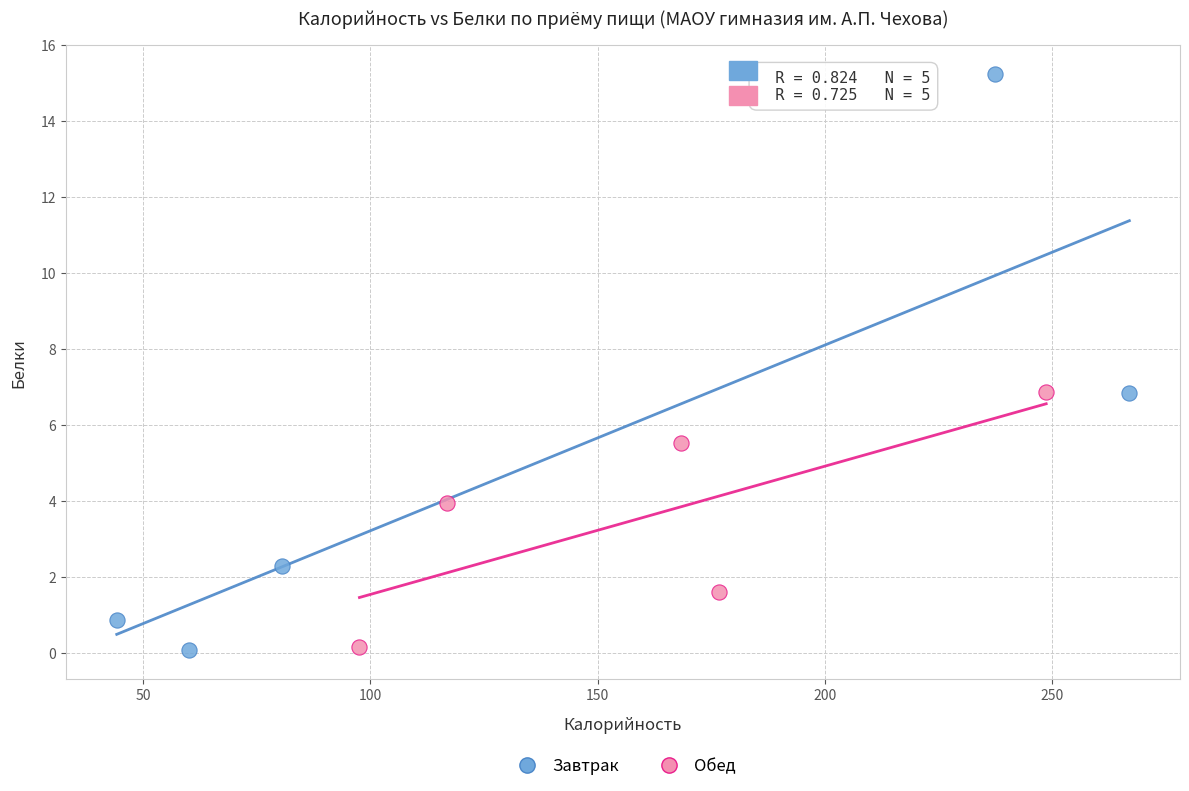

Which series contains the highest Y value?

Завтрак